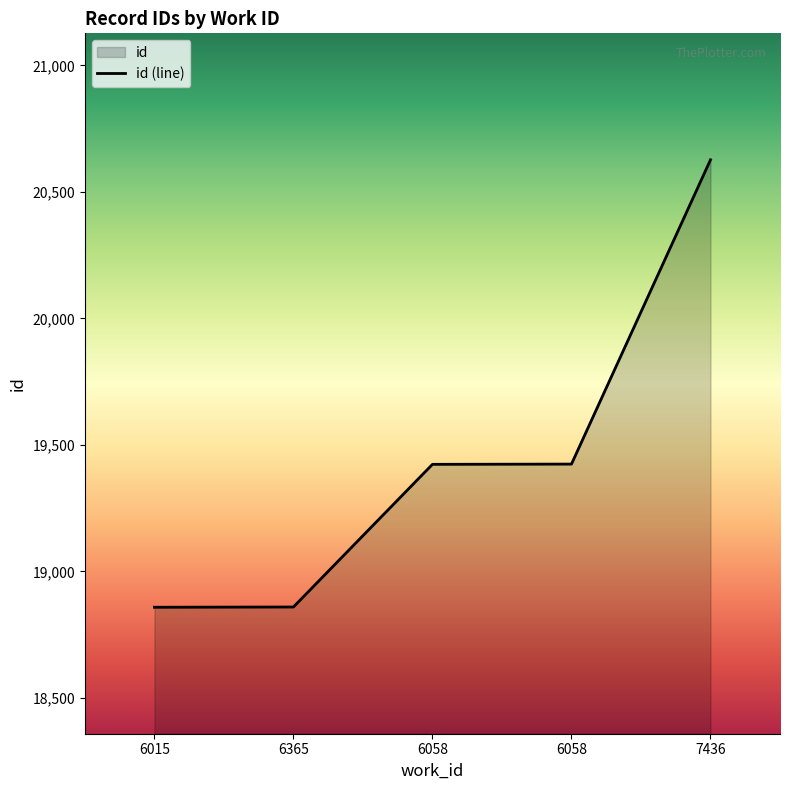

Is it true that the value at 6015 is 8403?

False